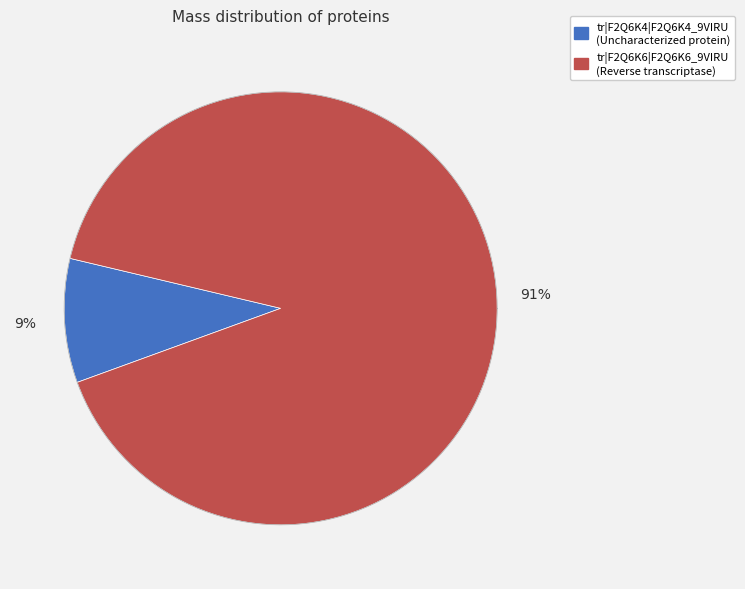

What percentage is NOT represented by tr|F2Q6K6|F2Q6K6_9VIRU?

9.3%